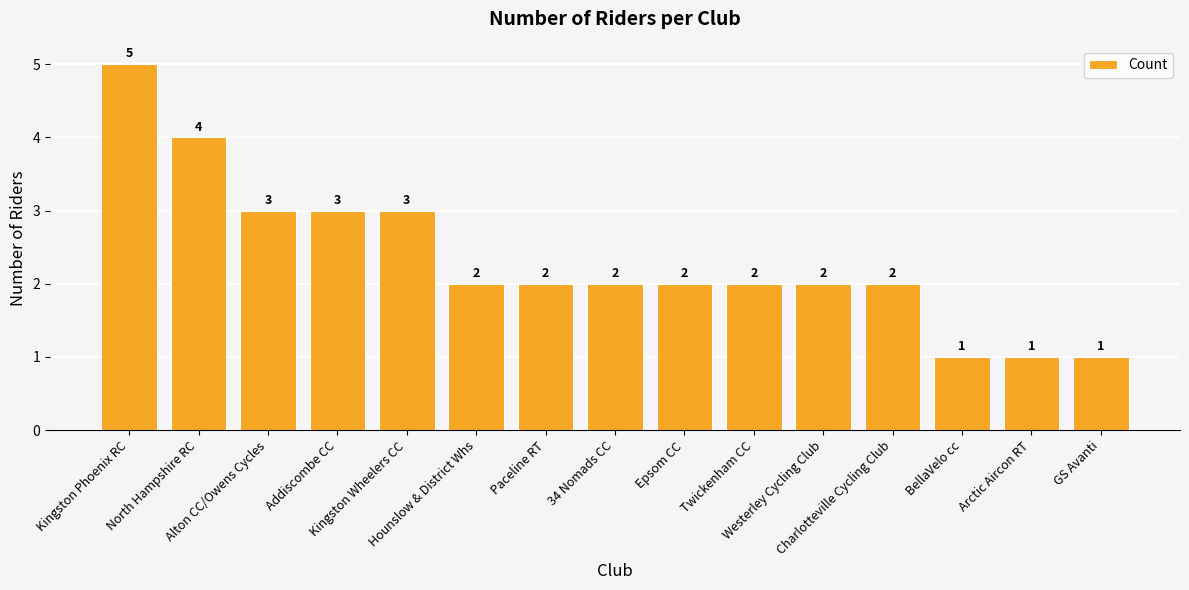

Is it true that the value at Arctic Aircon RT is 1?

True